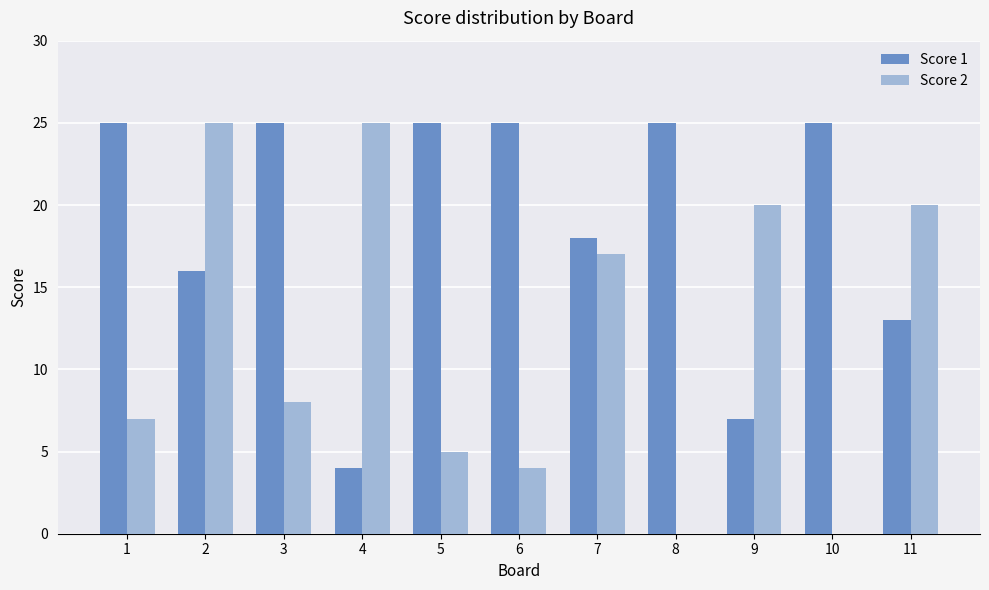

How many categories are shown in the chart?

11